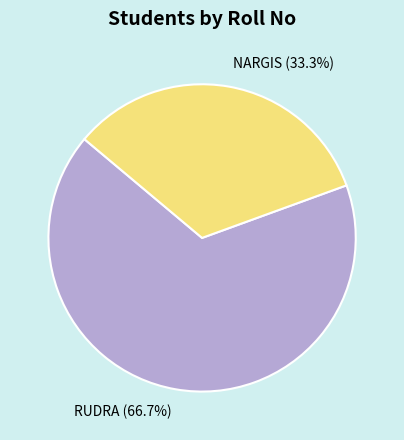

What is the largest slice in the pie chart?

RUDRA